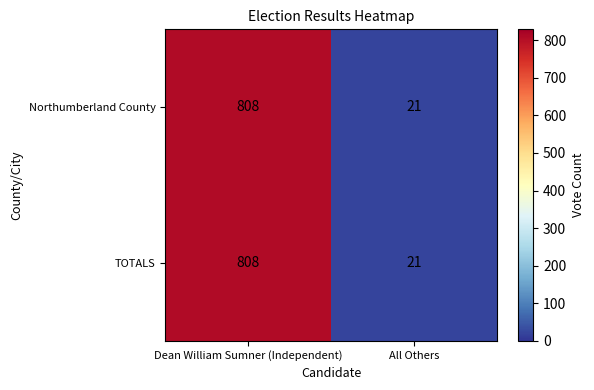

What is the difference between the maximum and minimum values in the Northumberland County series?

787